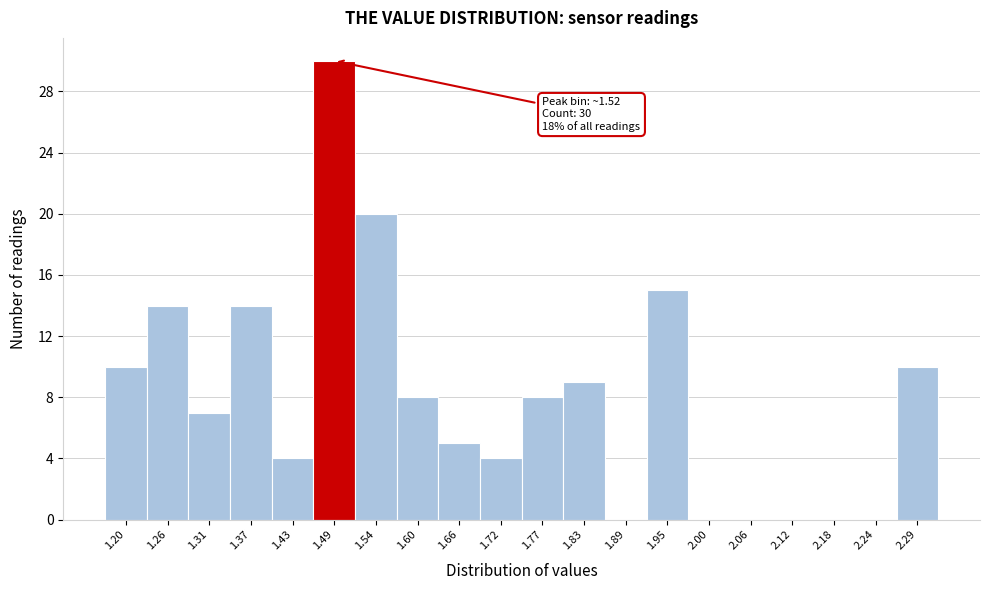

Reading right to left, list all the values displayed in this chart.

2.29=10	2.24=0	2.18=0	2.12=0	2.06=0	2.00=0	1.95=15	1.89=0	1.83=9	1.77=8	1.72=4	1.66=5	1.60=8	1.54=20	1.49=30	1.43=4	1.37=14	1.31=7	1.26=14	1.20=10